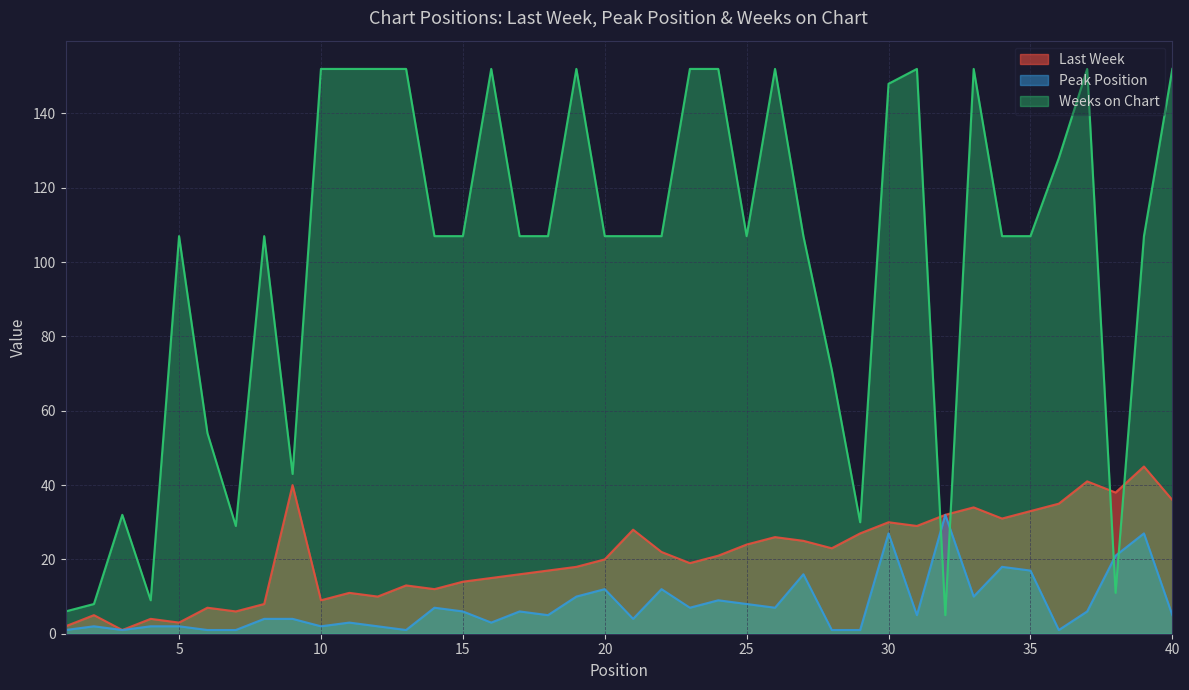

Does the chart display data point markers on the line(s)?

No